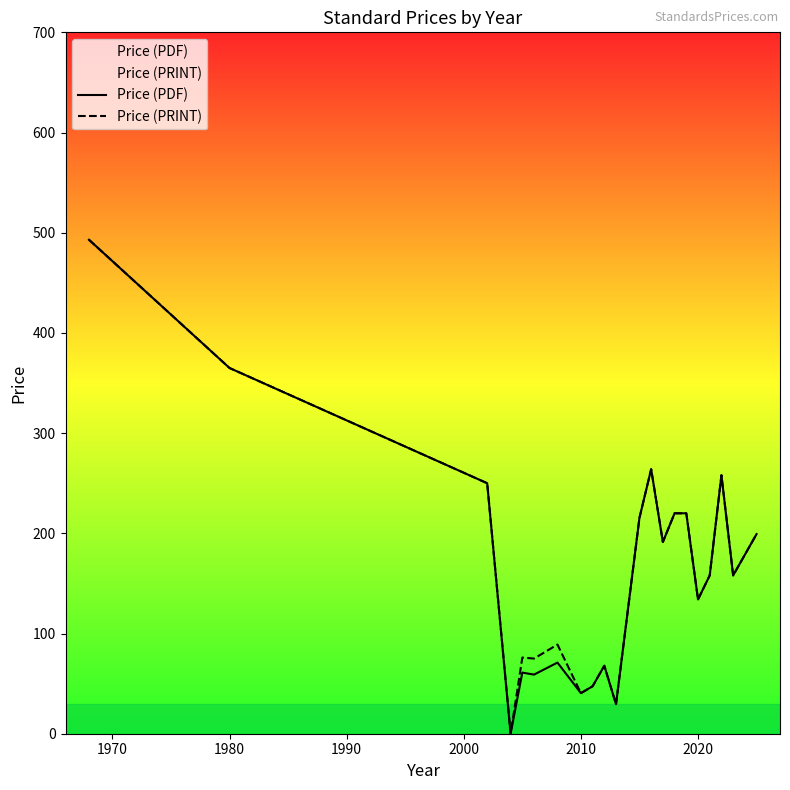

What is the average value of the Price (PRINT) series?

169.1